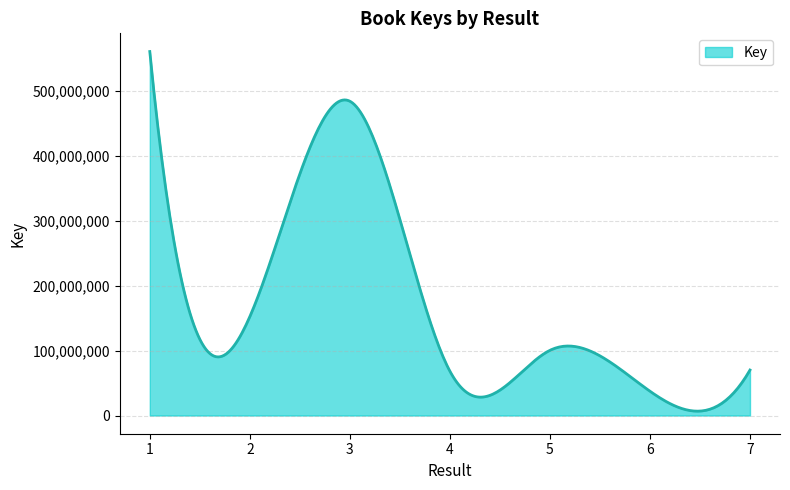

What is the greatest value displayed?

560254998.0